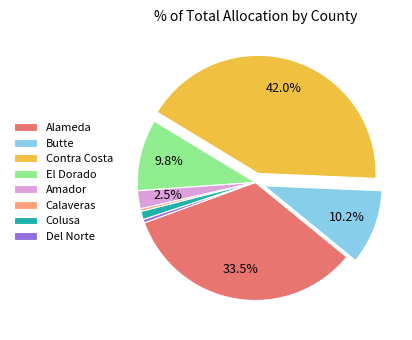

Does Colusa represent more than half of the total?

No